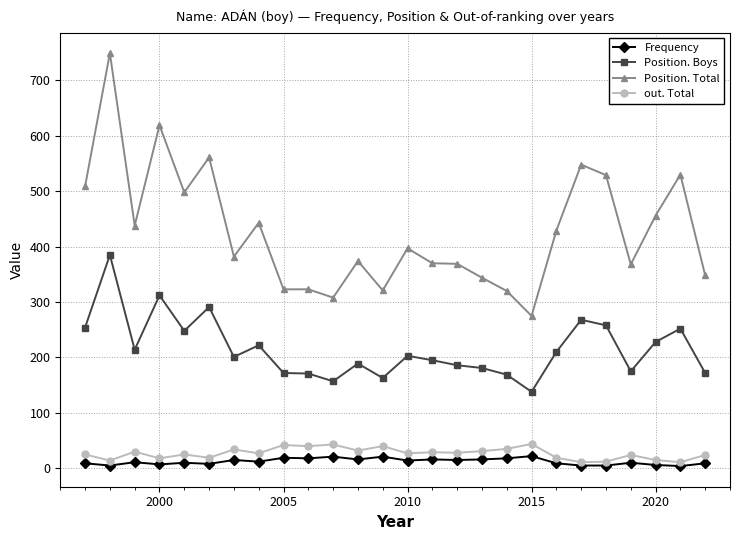

Rank the series by their maximum value, from highest to lowest.

Position. Total, Position. Boys, out. Total, Frequency